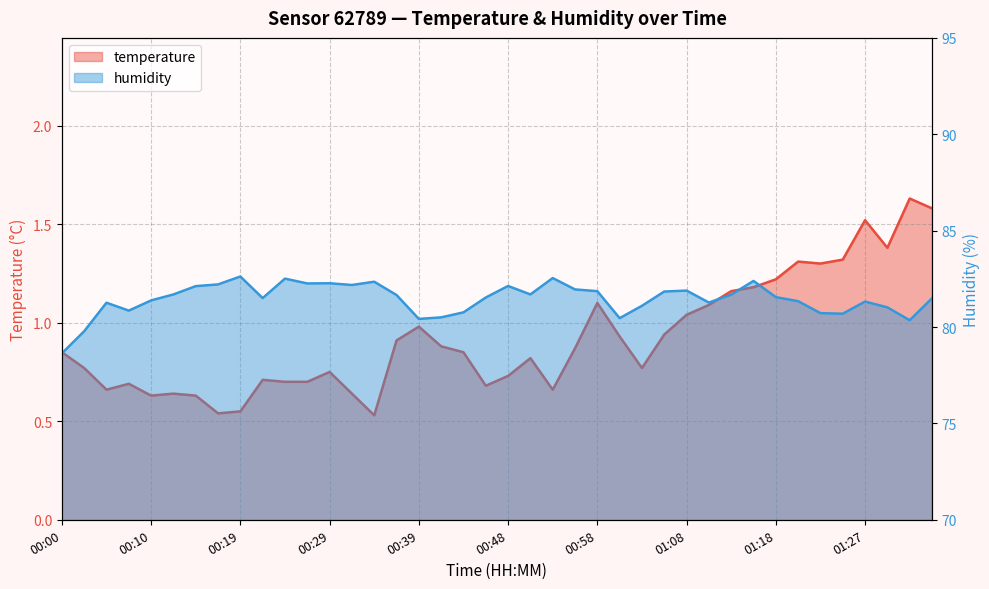

Rank the series at 00:10 from highest to lowest value.

humidity, temperature